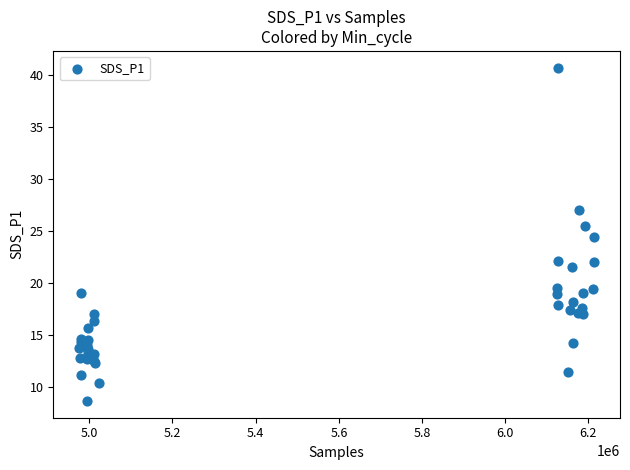

What Y value in the scatter plot is closest to 24?

24.4